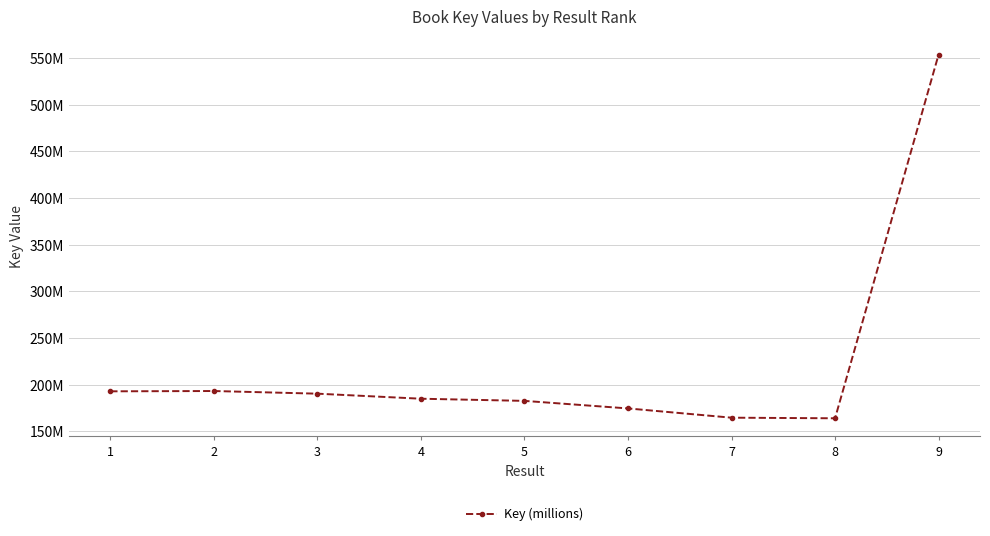

Reading left to right, what are all the values shown in this chart?

192881956	193205737	190361517	184949664	182635742	174540582	164624473	163976869	553787582